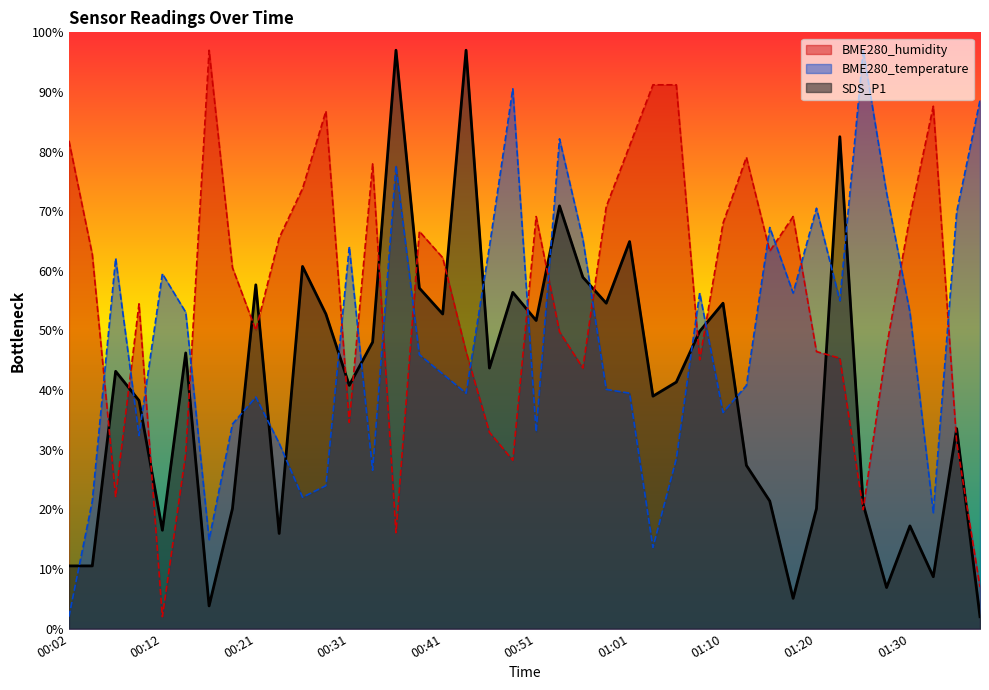

Which series ends up on top after the final intersection of SDS_P1 and BME280_humidity?

BME280_humidity